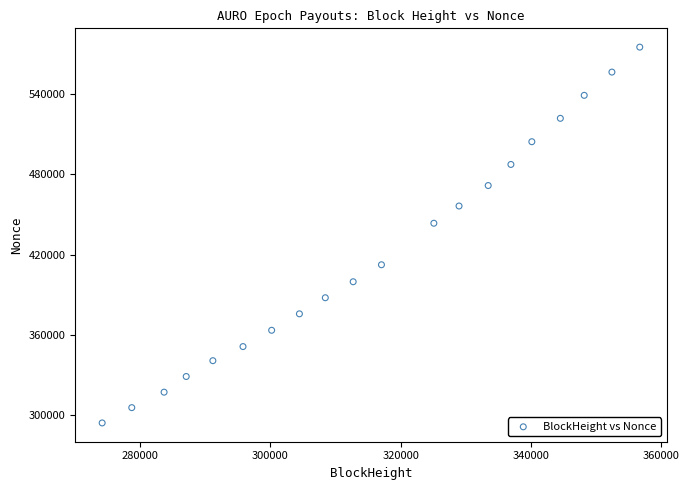

What Y value in the scatter plot is closest to 434632?

443441